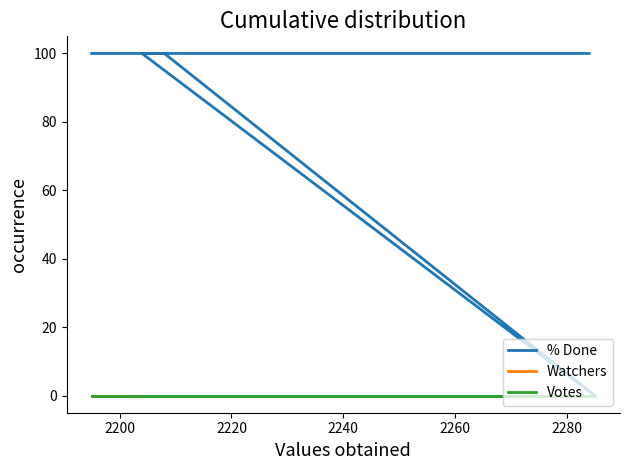

Is it true that % Done equals -37 at 2240?

False